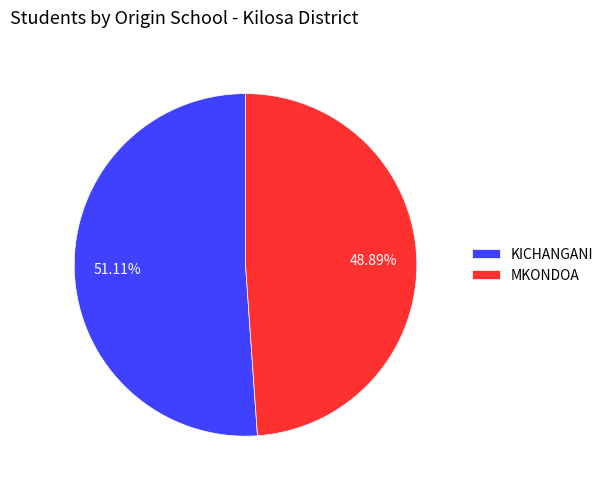

What is the largest slice in the pie chart?

KICHANGANI